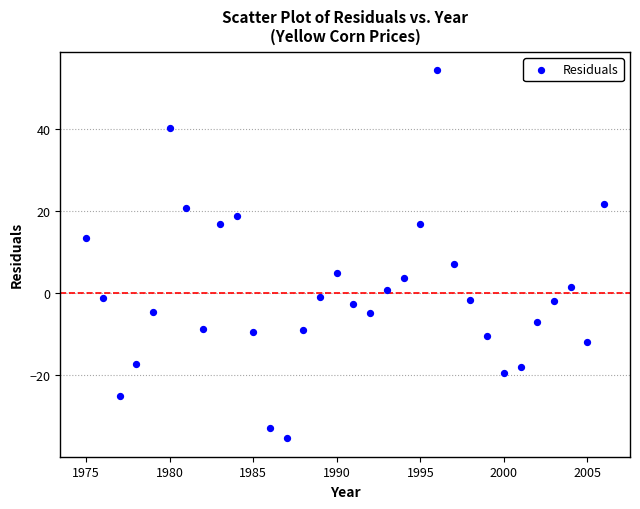

What is the range of X values (max minus min)?

31.0